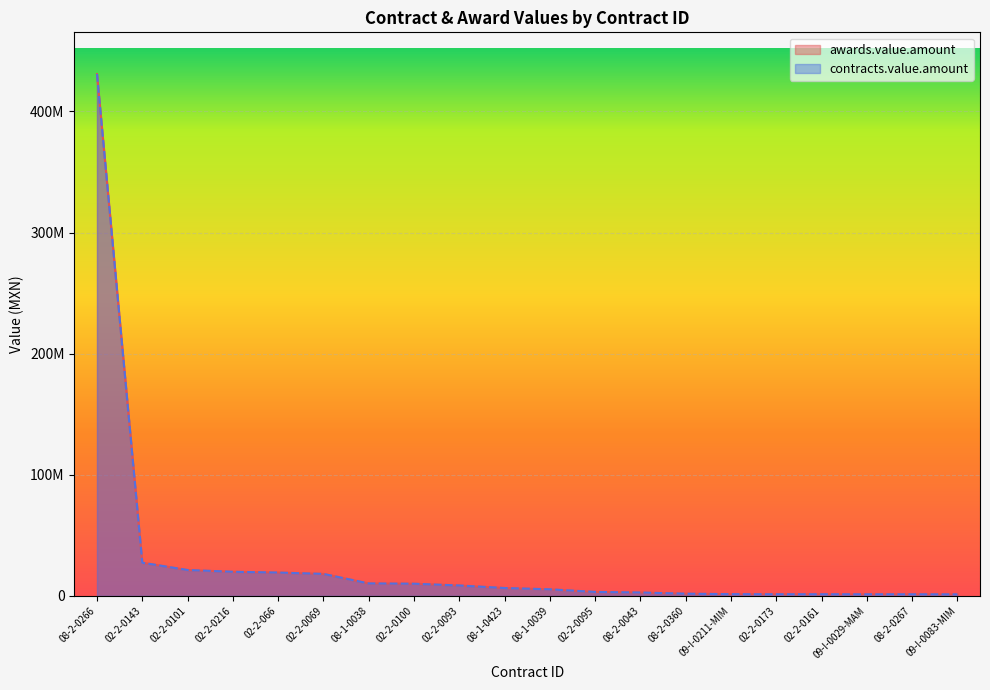

Rank the categories by contracts.value.amount value from highest to lowest.

08-2-0266, 02-2-0143, 02-2-0101, 02-2-0216, 02-2-066, 02-2-0069, 08-1-0038, 02-2-0100, 02-2-0093, 08-1-0423, 08-1-0039, 02-2-0095, 08-2-0043, 08-2-0360, 09-I-0211-MIM, 02-2-0173, 02-2-0161, 09-I-0029-MAM, 08-2-0267, 09-I-0083-MIM